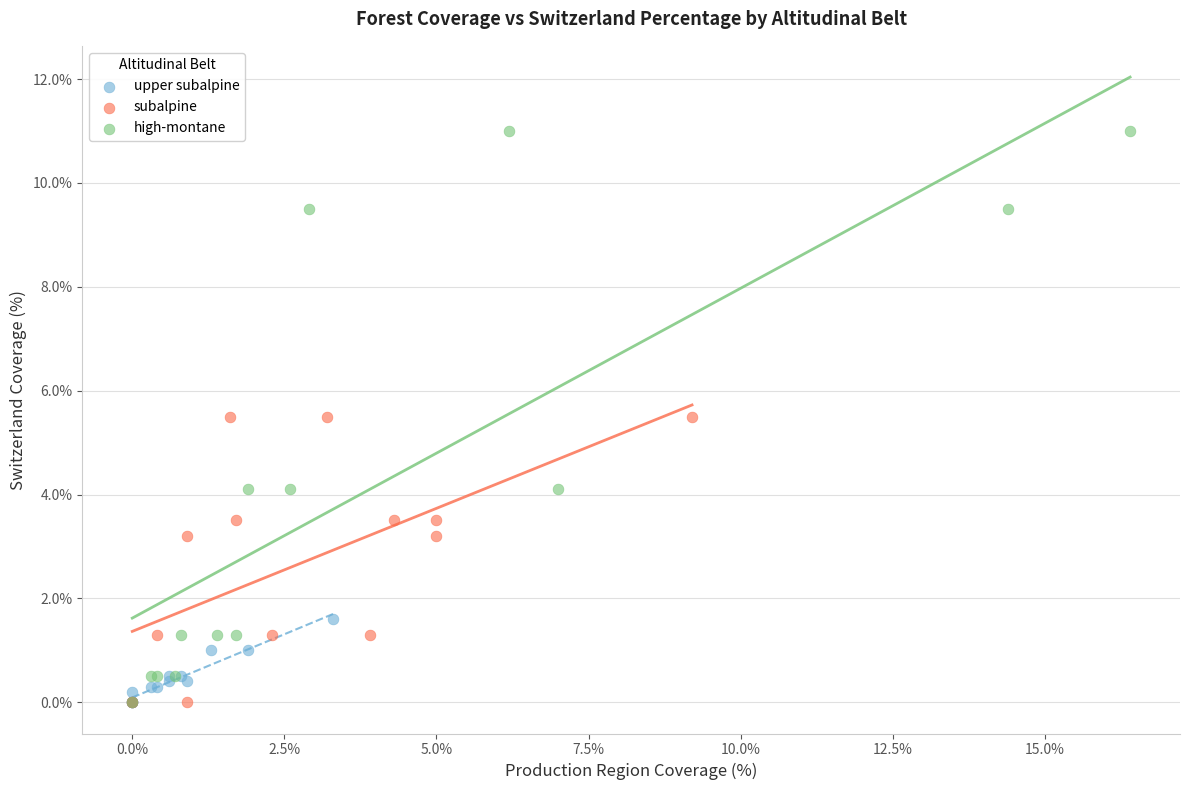

Which series has the largest Y range (max minus min)?

high-montane